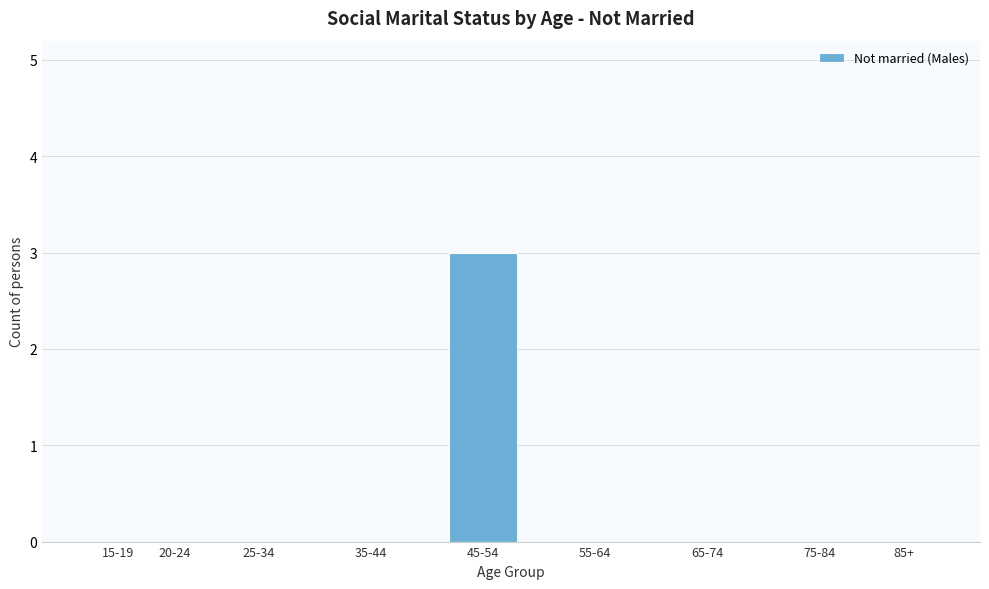

Reading left to right, extract all data points from this chart.

15-19=0	20-24=0	25-34=0	35-44=0	45-54=3	55-64=0	65-74=0	75-84=0	85+=0